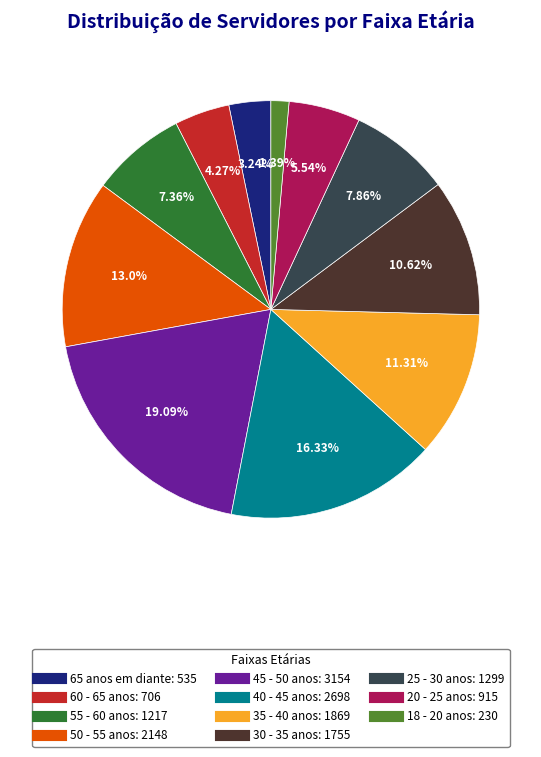

Is it true that 35 - 40 anos is 22% of the pie?

False